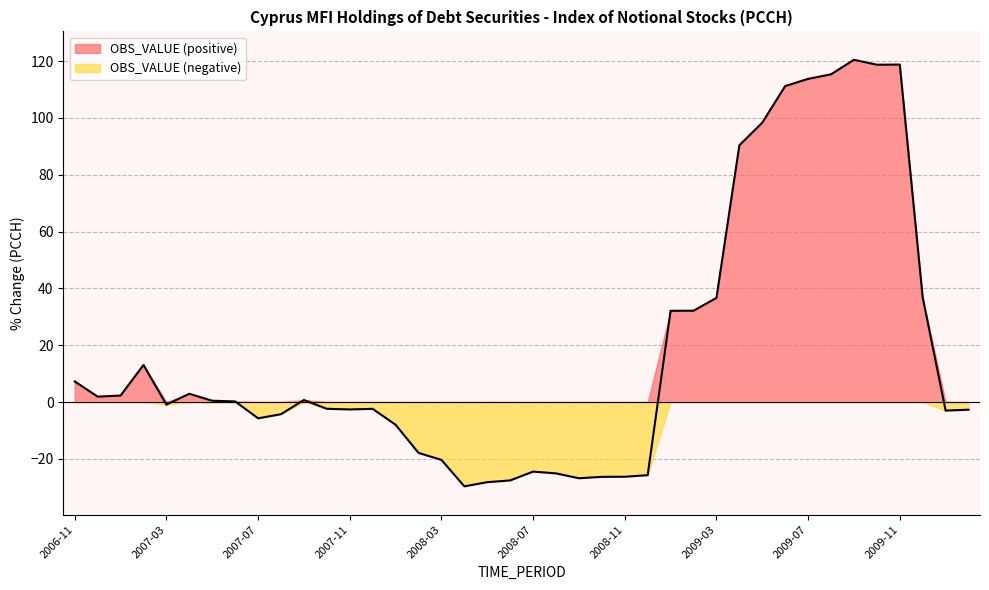

List the labels in order of value, largest first.

2009-09, 2009-11, 2009-10, 2009-08, 2009-07, 2009-06, 2009-05, 2009-04, 2009-12, 2009-03, 2009-02, 2009-01, 2007-02, 2006-11, 2007-04, 2007-01, 2006-12, 2007-09, 2007-05, 2007-06, 2007-03, 2007-10, 2007-12, 2007-11, 2010-02, 2010-01, 2007-08, 2007-07, 2008-01, 2008-02, 2008-03, 2008-07, 2008-08, 2008-12, 2008-11, 2008-10, 2008-09, 2008-06, 2008-05, 2008-04